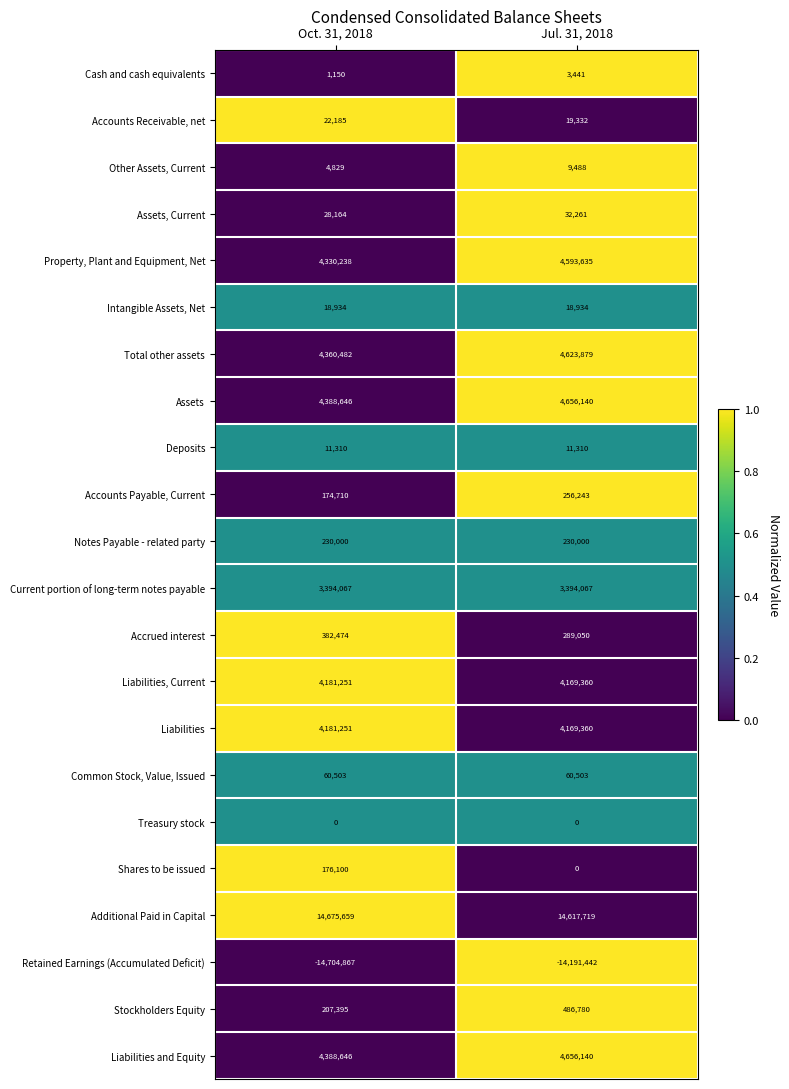

Which series has the widest spread of values?

Retained Earnings (Accumulated Deficit)